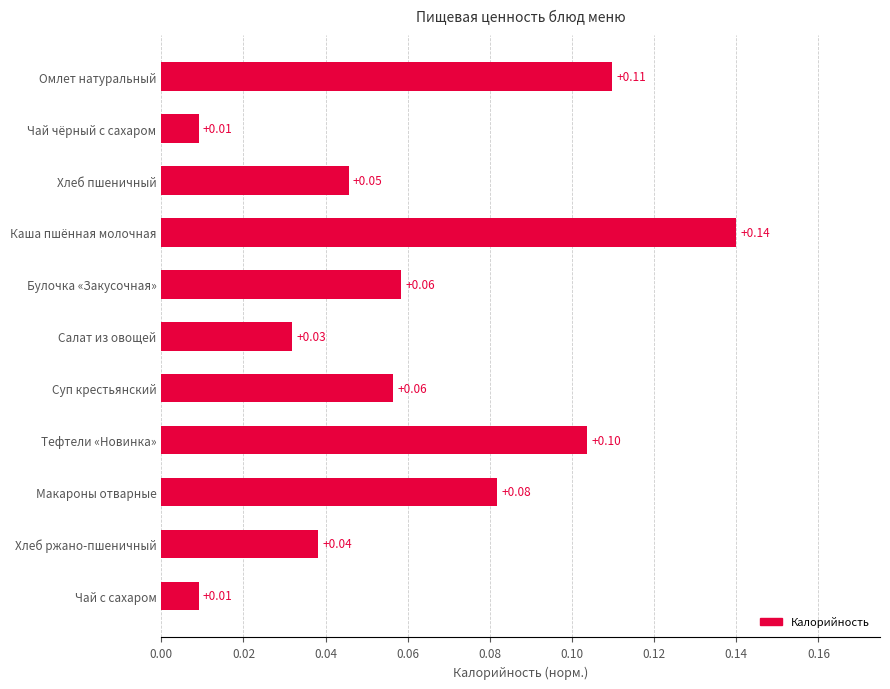

Which category has the highest value across all series?

Каша пшённая молочная